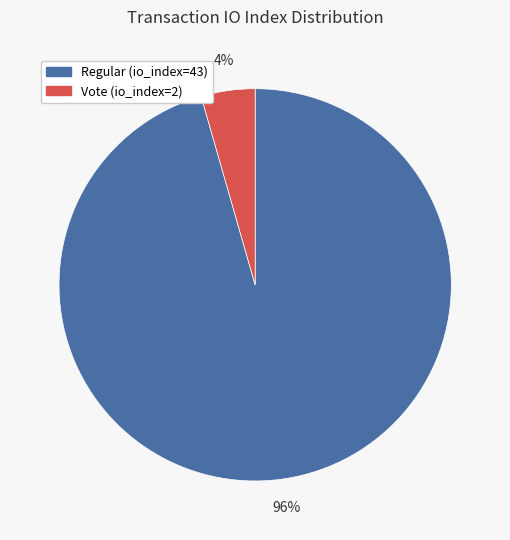

True or false: Regular (io_index=43) accounts for 96% of the total.

True